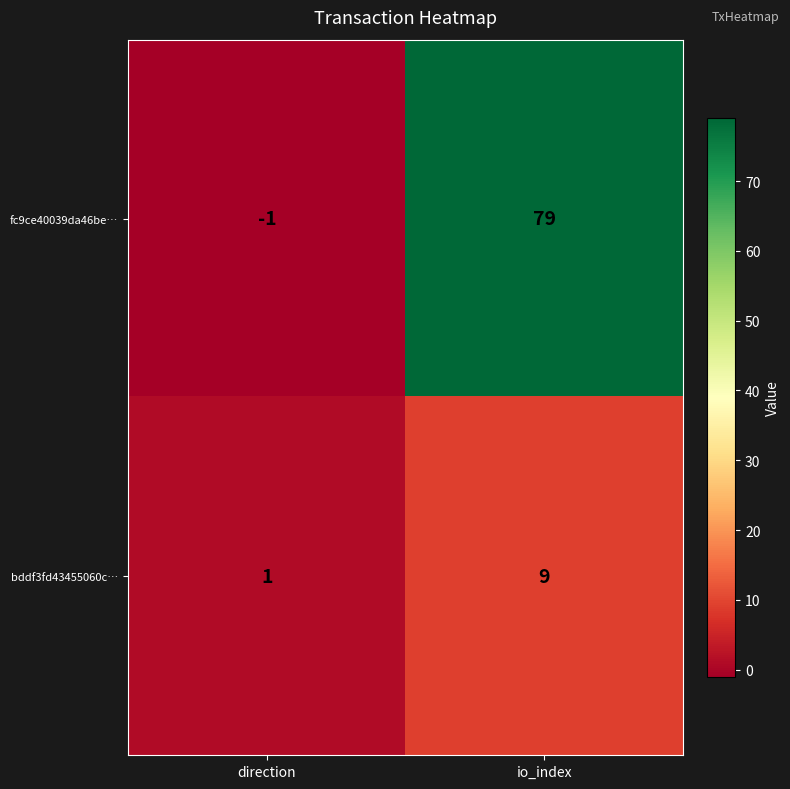

What is the maximum value shown in the chart?

79